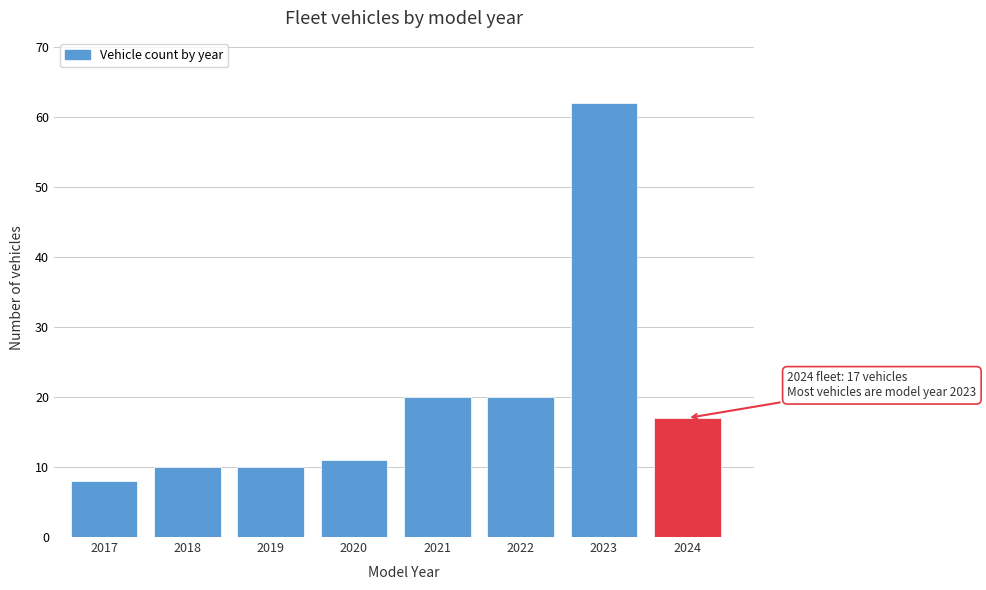

Reading left to right, extract all data points from this chart.

2017=8	2018=10	2019=10	2020=11	2021=20	2022=20	2023=62	2024=17